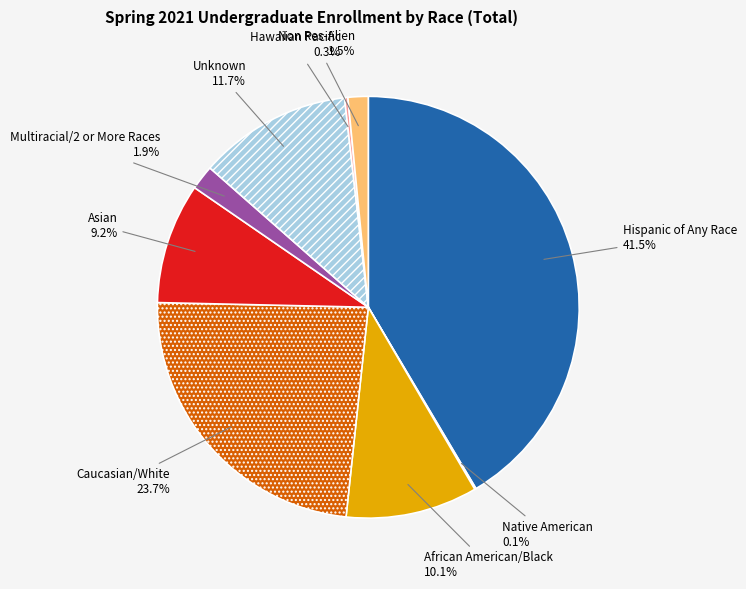

Does any single category account for the majority?

No